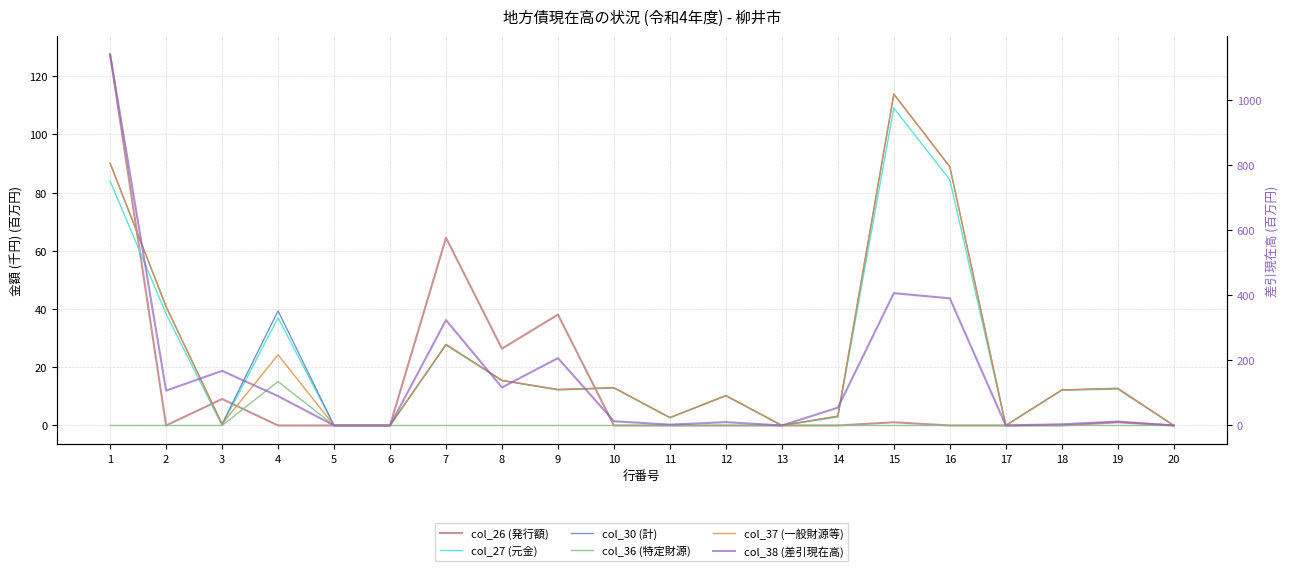

What is the maximum value shown in the chart?

1139.7